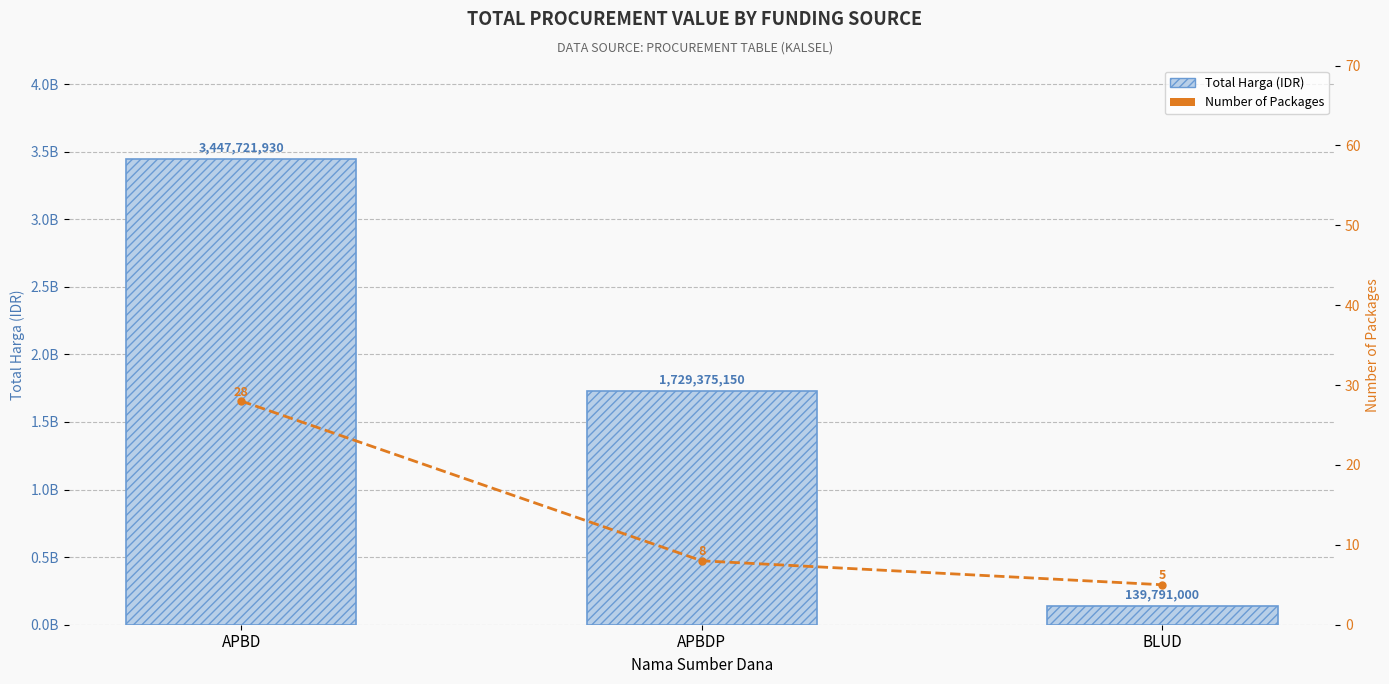

Reading left to right, extract all data points from this chart.

Total Harga (IDR): 3447721930	1729375150	139791000
Number of Packages: 28	8	5